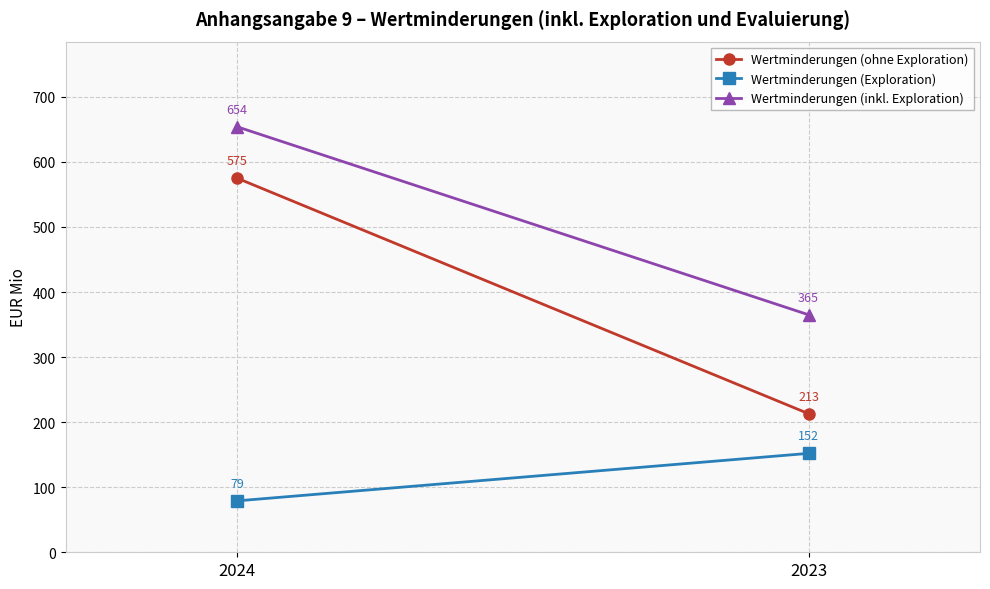

What is the value of the Wertminderungen (ohne Exploration) point at the 1st from the left?

575